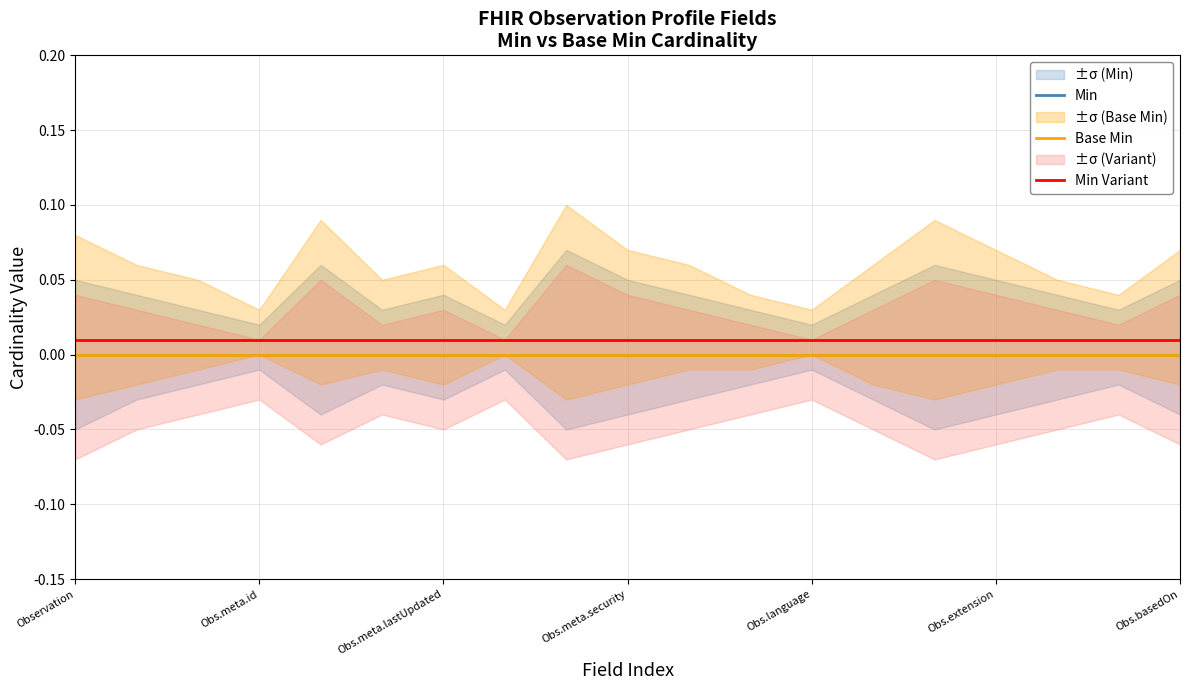

True or false: Min and Base Min cross at least once.

False